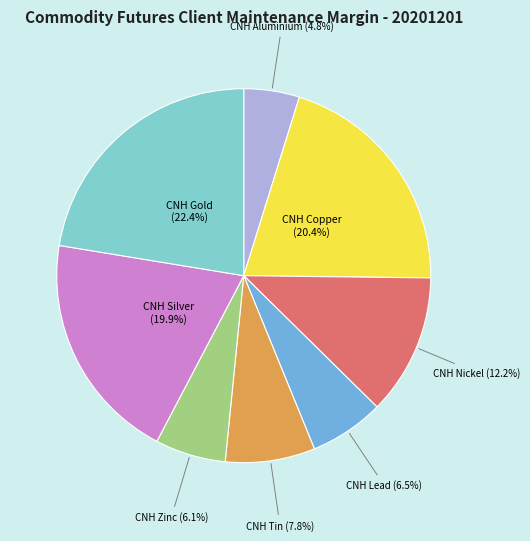

Between CNH Gold and CNH Lead, which is larger?

CNH Gold